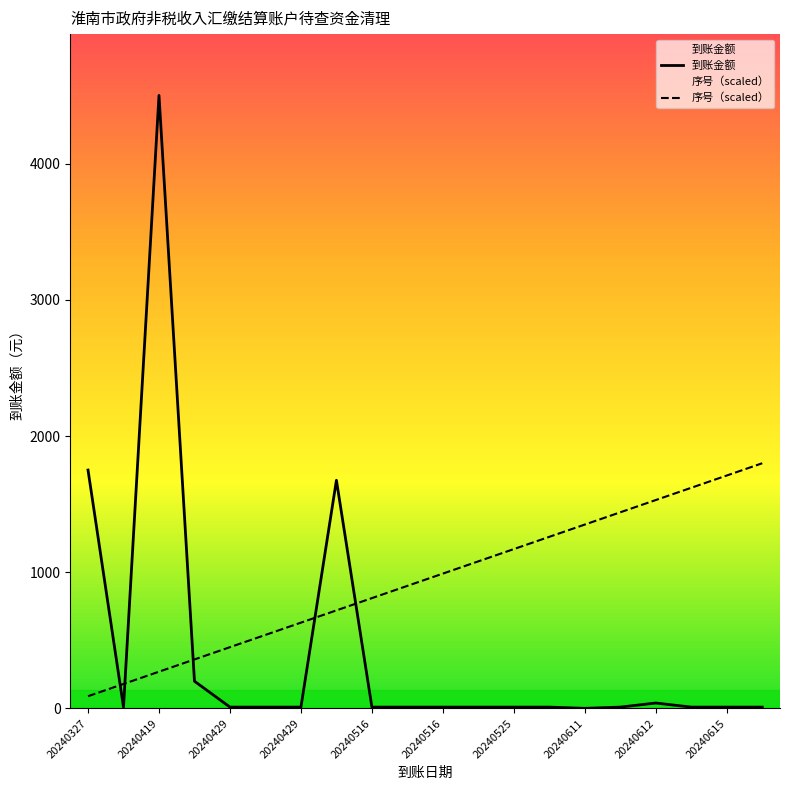

How many lines are shown in the chart?

2